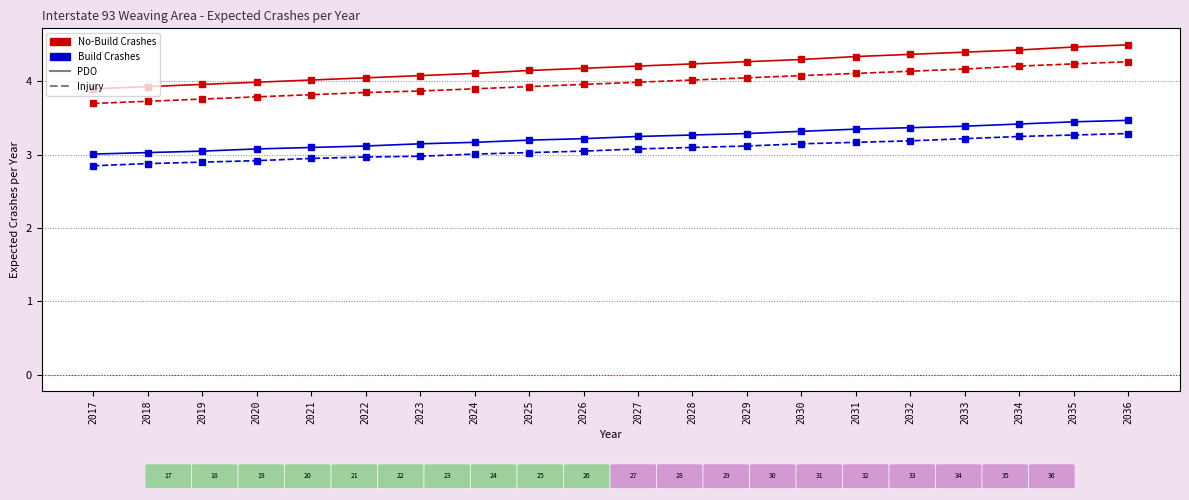

What is the greatest value displayed?

4.5